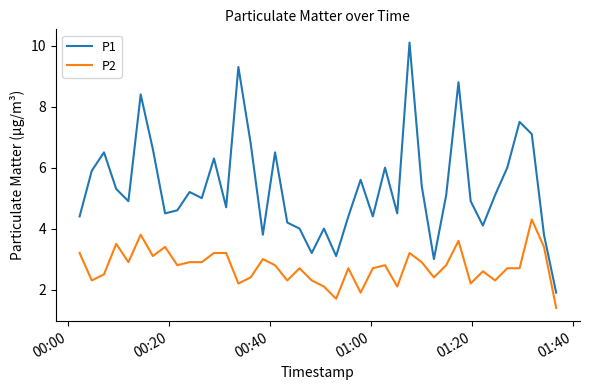

Which series has the largest total across all categories?

P1